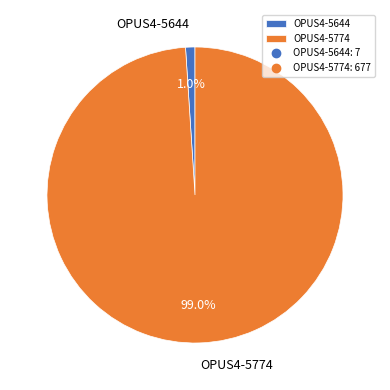

Which category has the biggest portion of the pie?

OPUS4-5774